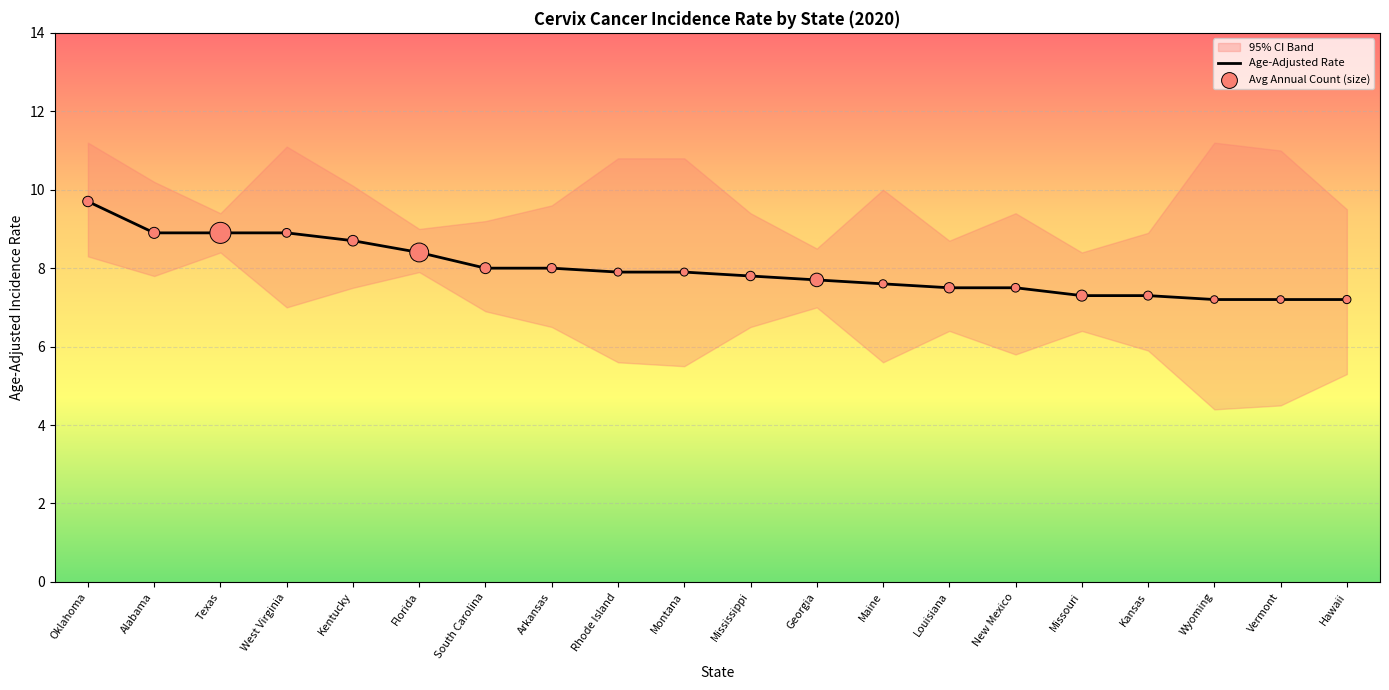

The Age-Adjusted Rate series shows 7.3 at Missouri. True or false?

True